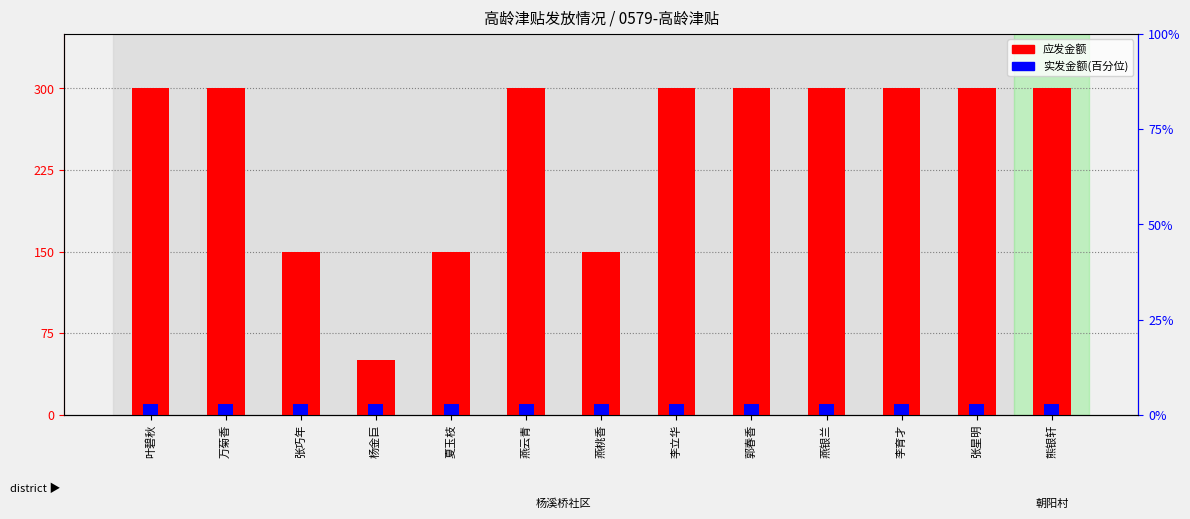

How many groups of bars are there?

13